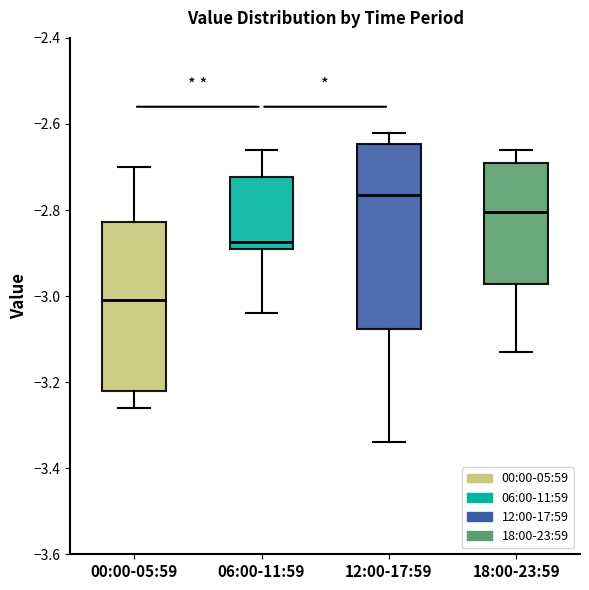

Comparing the boxes themselves (not the whiskers), which one is the tallest?

12:00-17:59